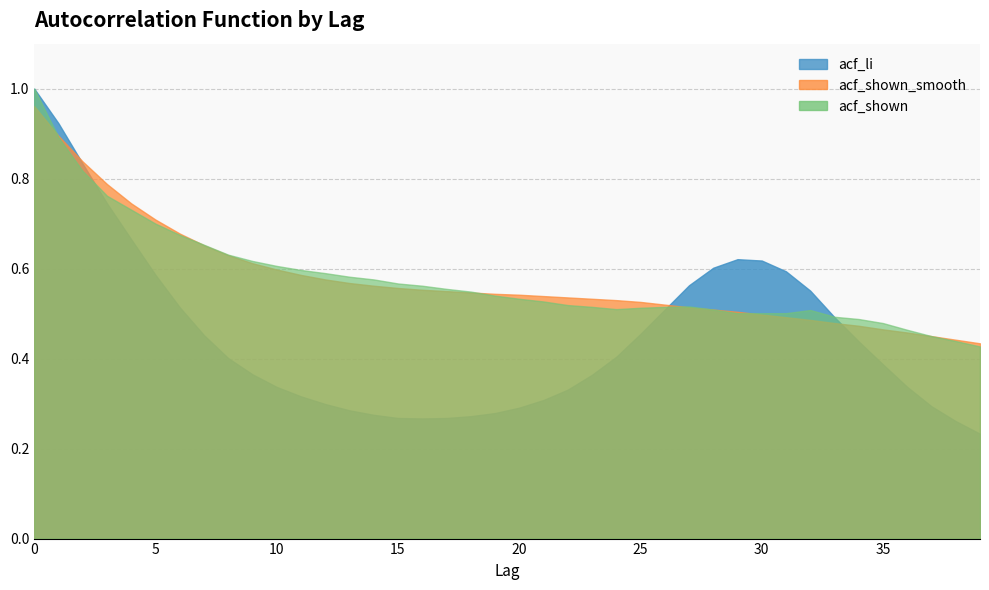

What is the difference between the second highest and minimum values in the acf_shown_smooth series?

0.5